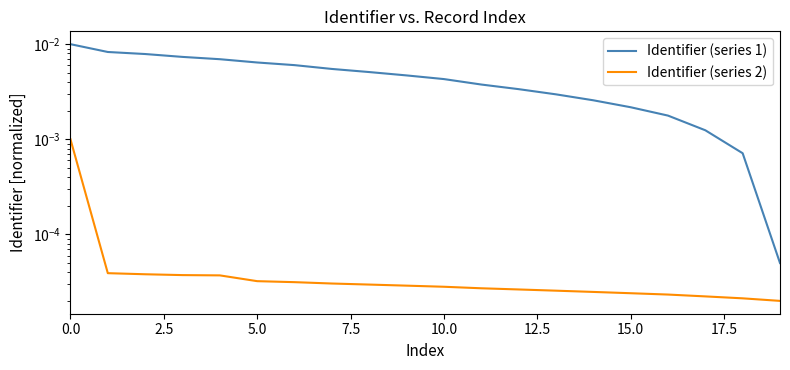

Reading left to right, what are all the values shown in this chart?

Identifier (series 1): 0.0	0.0	0.0	0.0	0.0	0.0	0.0	0.0	0.0	0.0	0.0	0.0	0.0	0.0	0.0	0.0	0.0	0.0	0.0	0.0
Identifier (series 2): 0.0	0.0	0.0	0.0	0.0	0.0	0.0	0.0	0.0	0.0	0.0	0.0	0.0	0.0	0.0	0.0	0.0	0.0	0.0	0.0